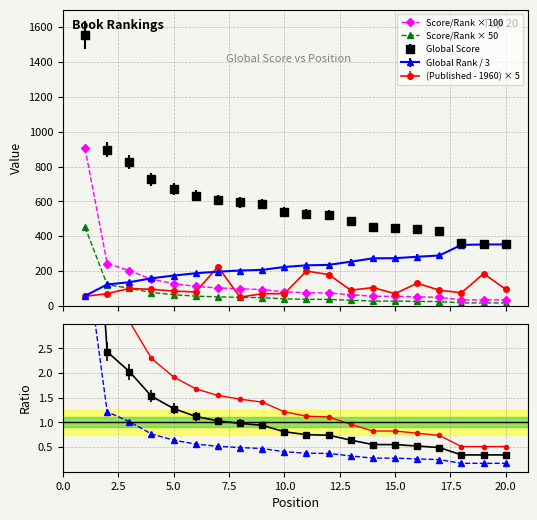

What is the difference between the second highest and minimum values in the Published Date series?

150.0